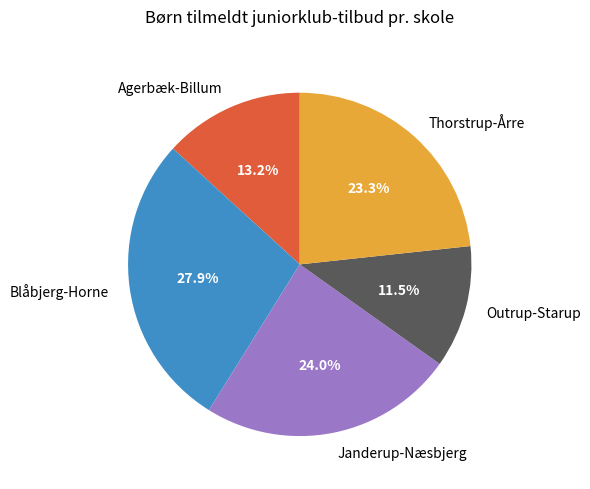

Rank the categories by value from highest to lowest.

Blåbjerg-Horne, Janderup-Næsbjerg, Thorstrup-Årre, Agerbæk-Billum, Outrup-Starup